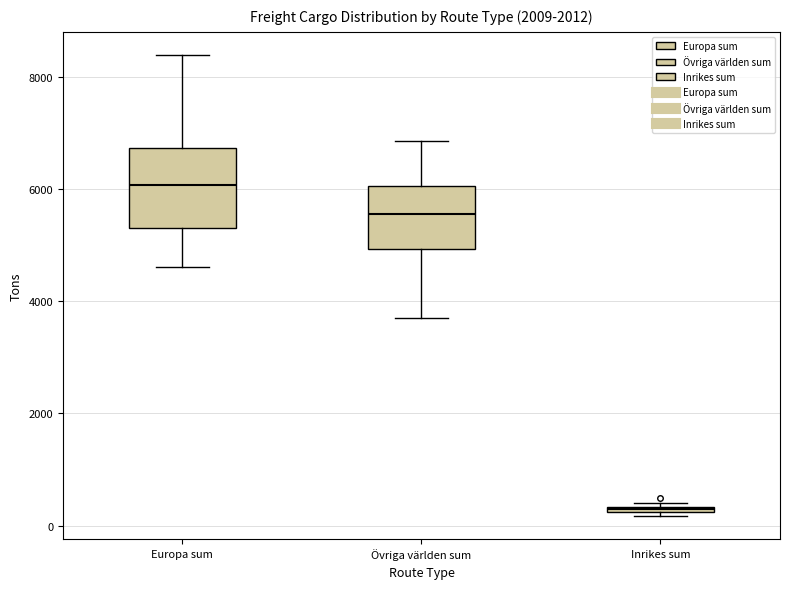

Which box is the tallest, from its lower edge to its upper edge?

Europa sum